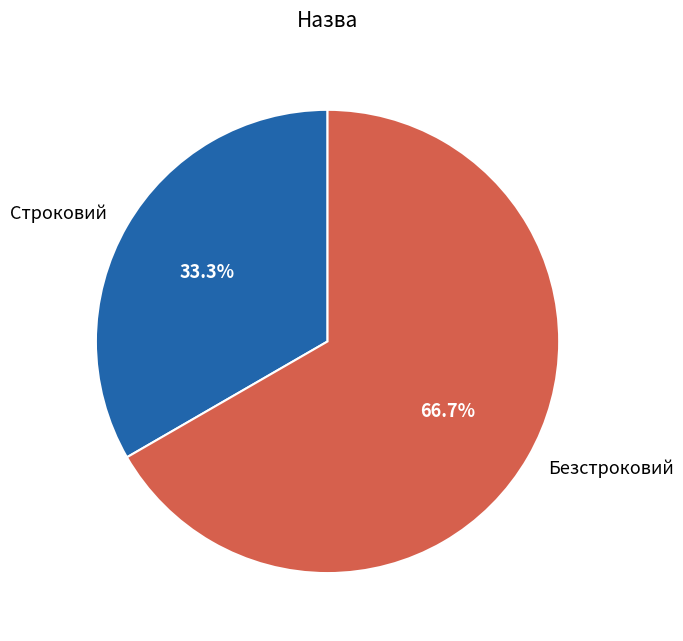

What is the ratio of the value at Безстроковий to the value at Строковий?

2.0